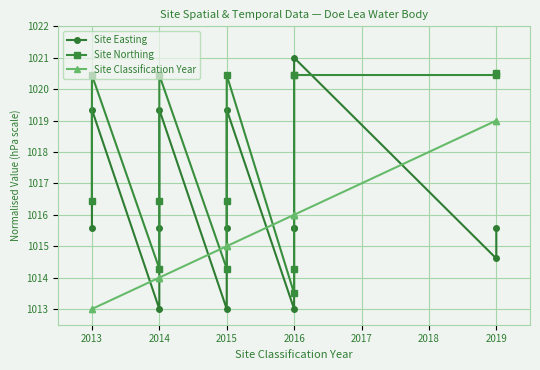

What is the value of the Site Classification Year point at the 8th from the left?

1015.0